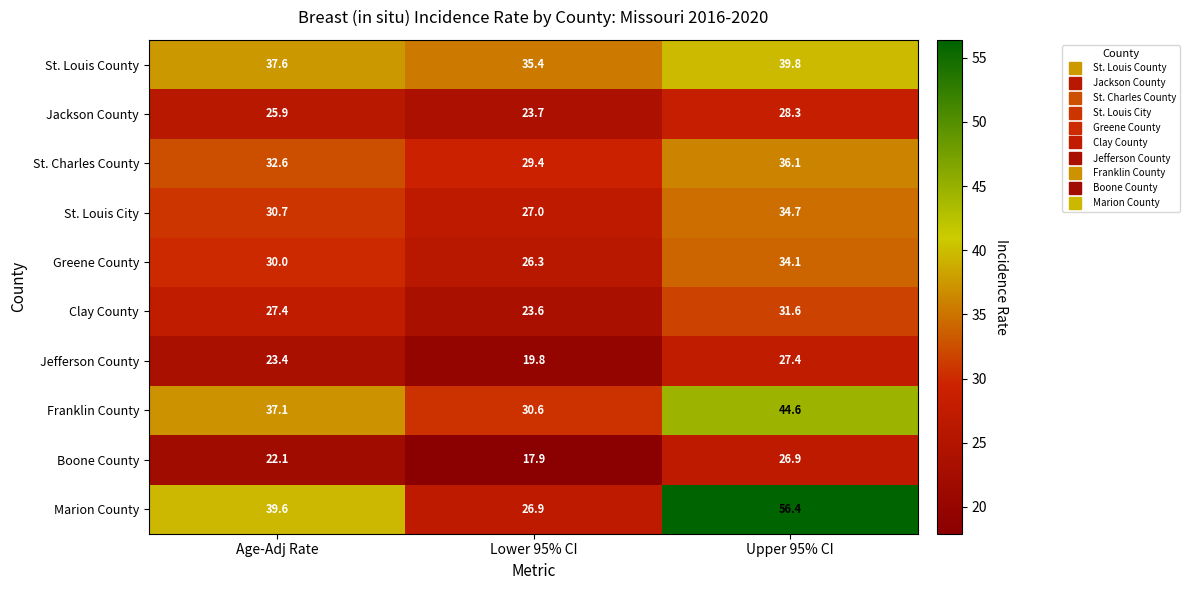

What is the average value of the Greene County series?

30.1